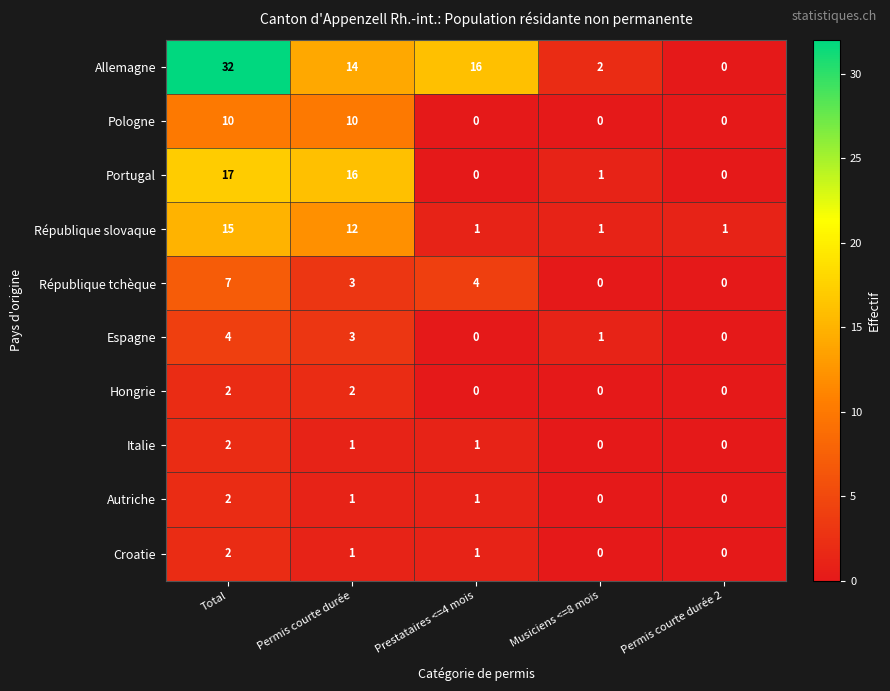

Between Total and Permis courte durée 2, which series saw the biggest shift?

Allemagne